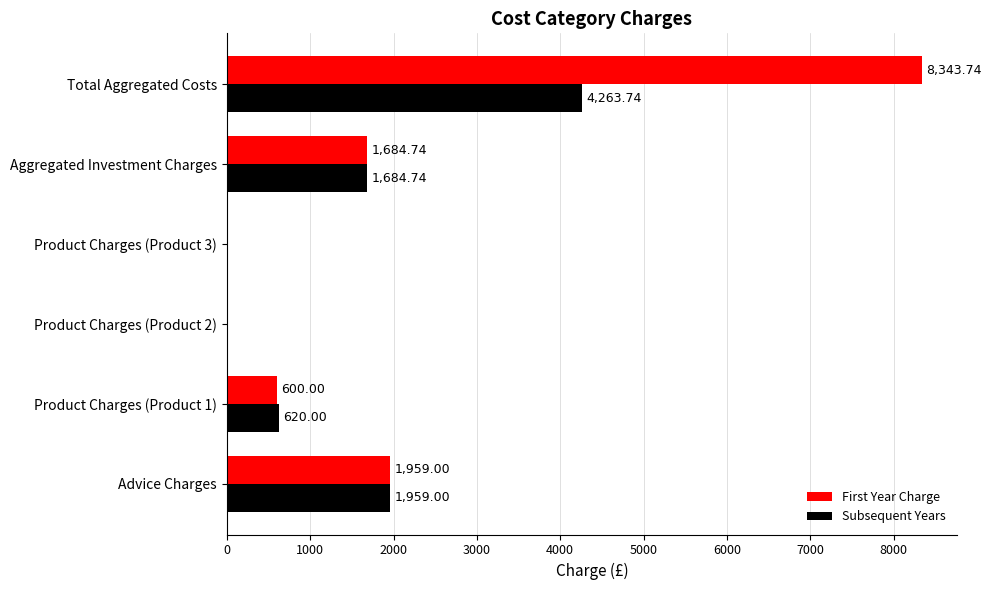

Which series has the widest spread of values?

First Year Charge